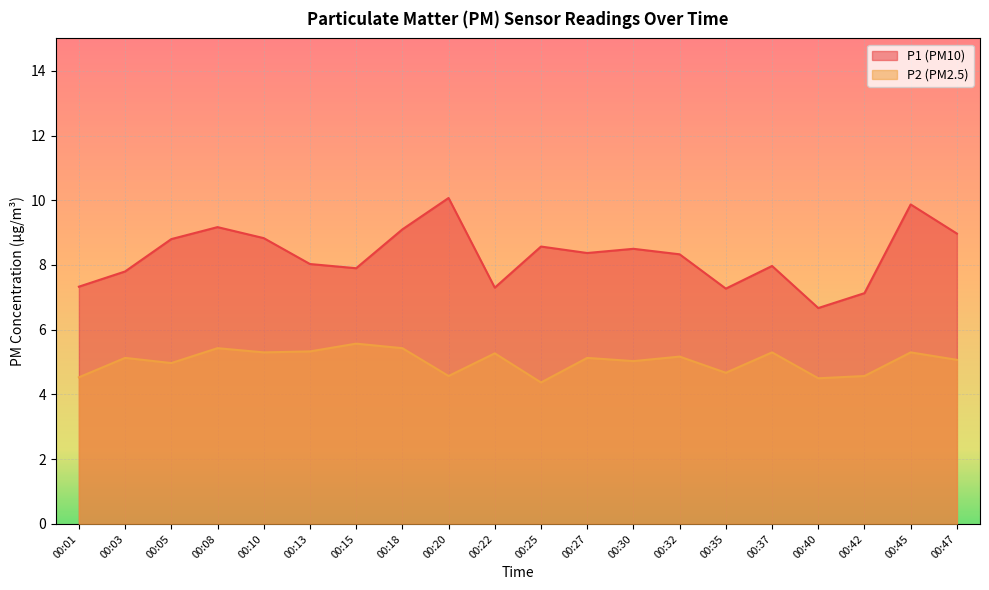

What is the value of the P2 point at the 11th from the left?

4.4